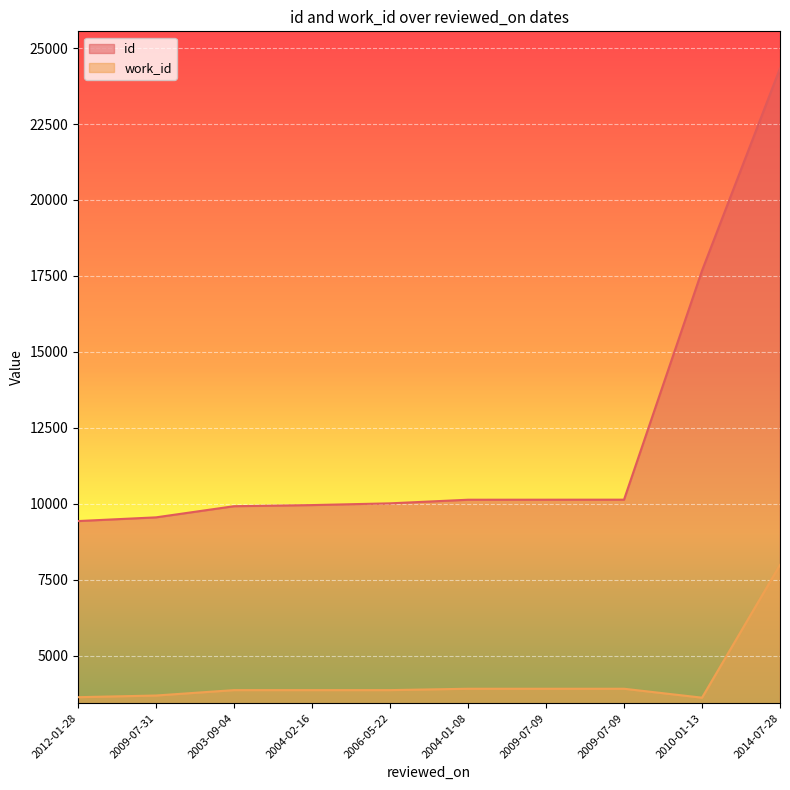

What is the average value of the work_id series?

4226